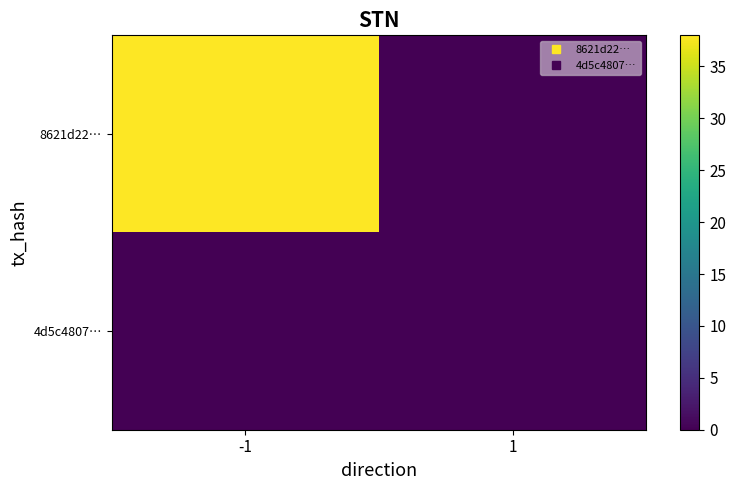

Reading left to right, extract all data points from this chart.

8621d22…: -1=38	1=0
4d5c4807…: -1=0	1=0